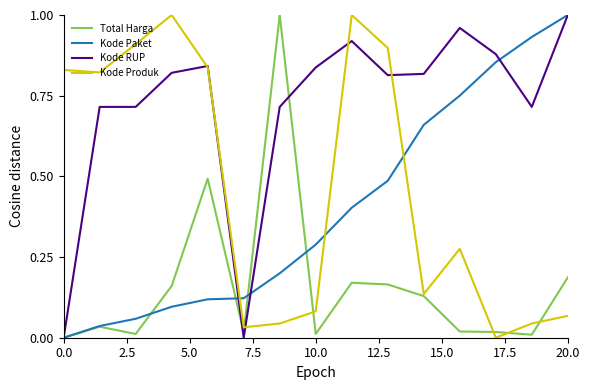

Which series ends up on top after the final intersection of Total Harga and Kode RUP?

Kode RUP